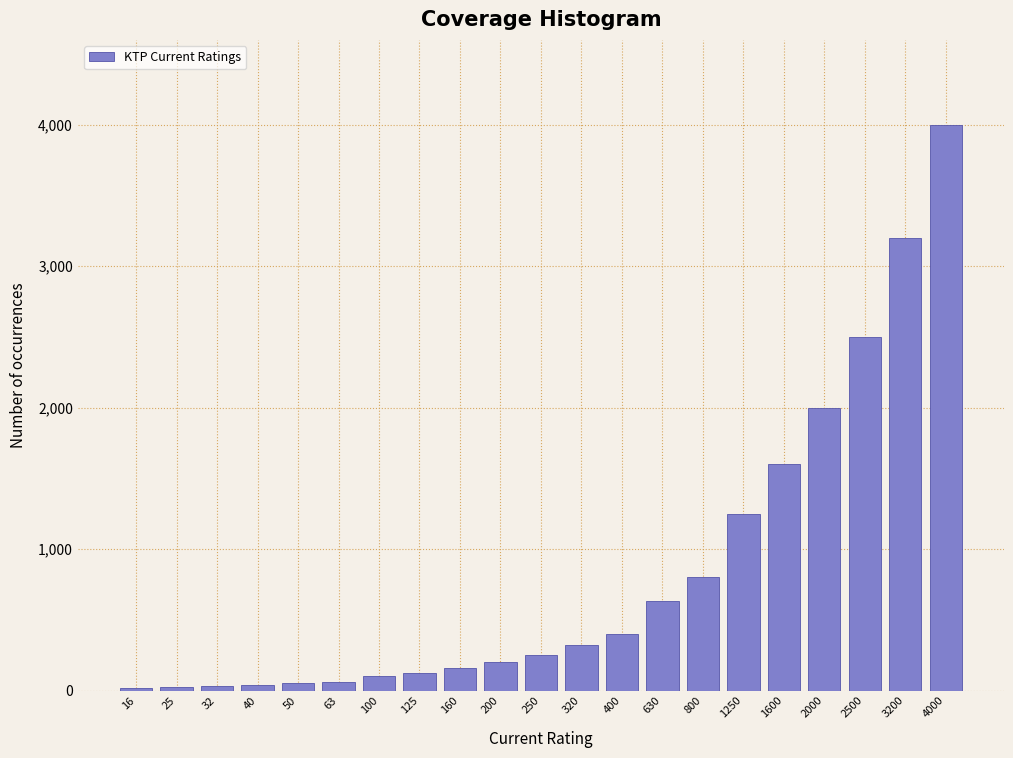

The chart shows a value of 400 at 400. True or false?

True